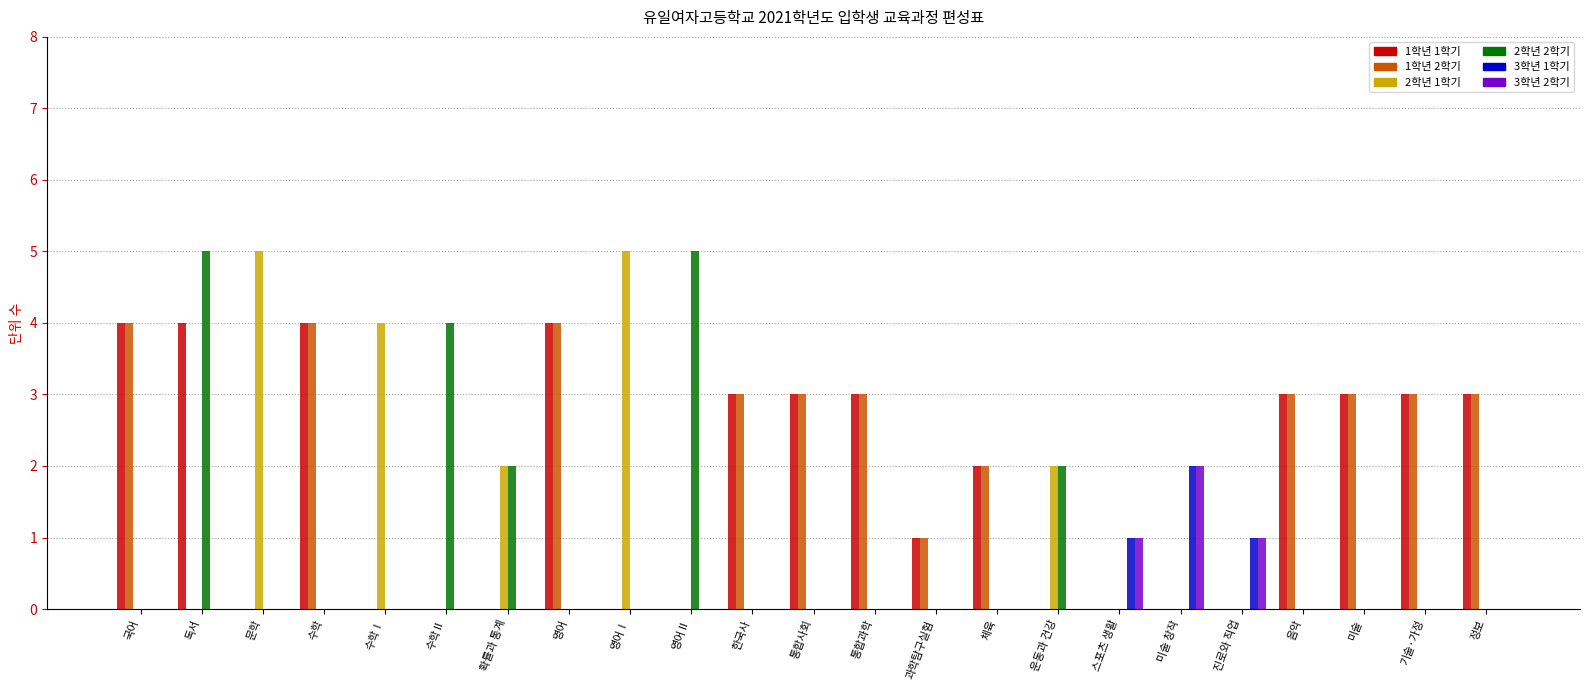

The value of 3학년 2학기 at 영어Ⅱ is 0. True or false?

True